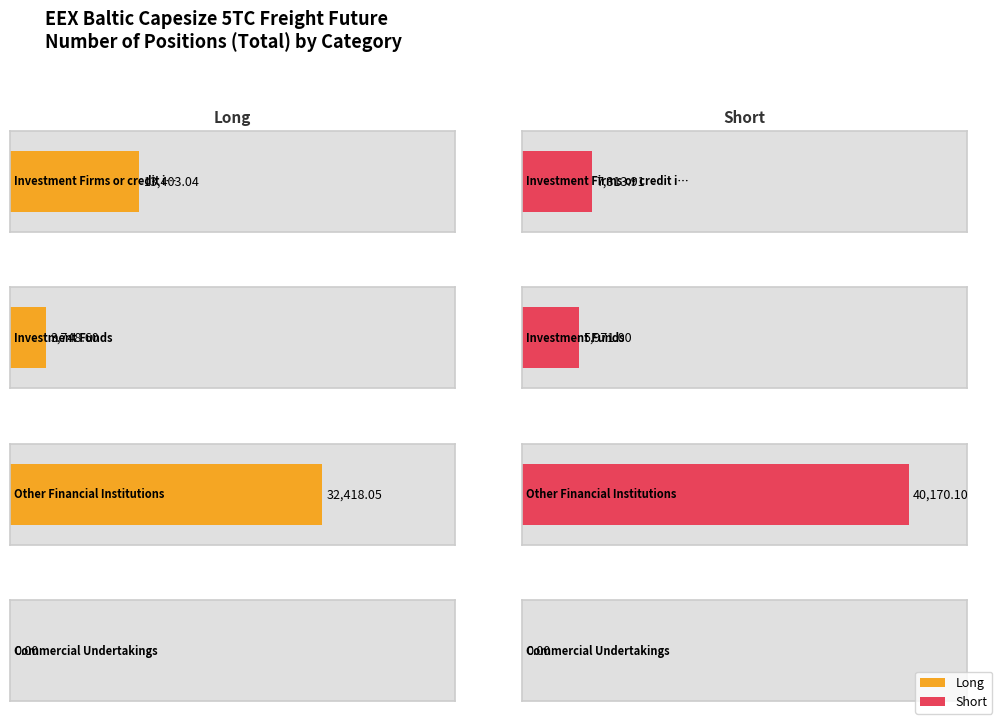

What is the difference between the maximum and minimum values in the Long series?

32418.0